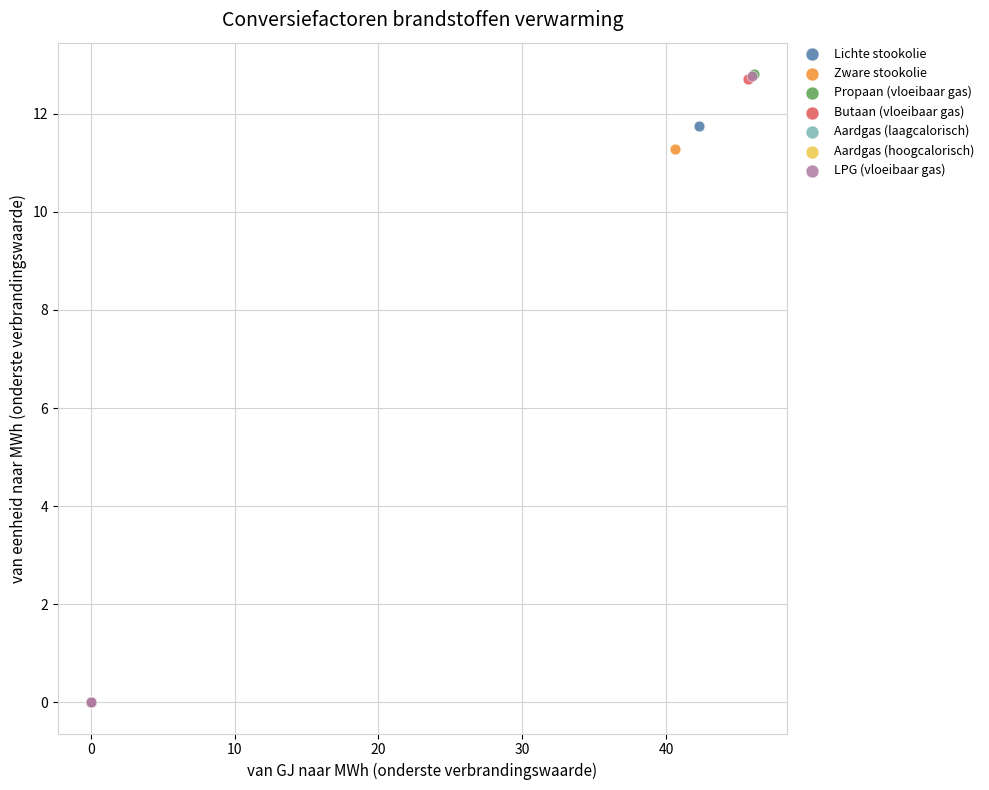

What are all the series names shown in the legend?

Lichte stookolie, Zware stookolie, Propaan (vloeibaar gas), Butaan (vloeibaar gas), Aardgas (laagcalorisch), Aardgas (hoogcalorisch), LPG (vloeibaar gas)